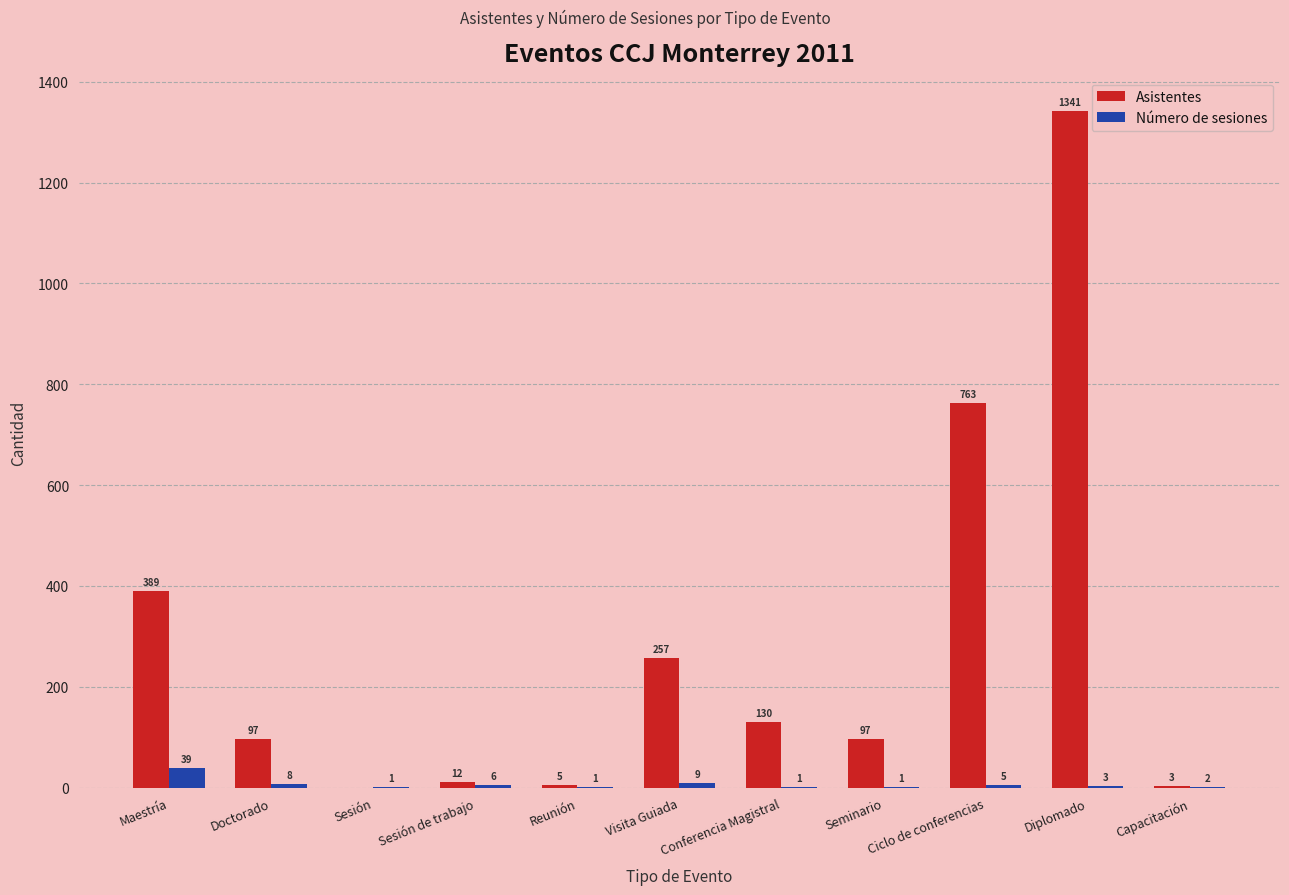

What is the highest value of the Número de sesiones series?

39